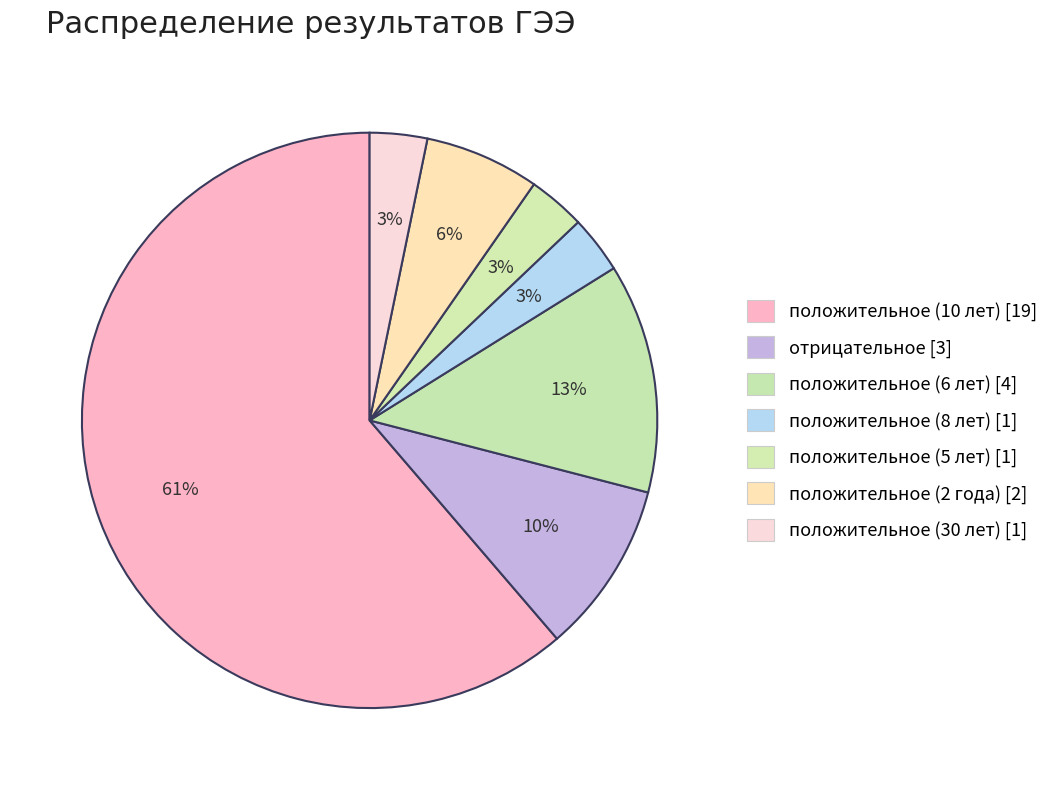

To the nearest percent, what portion does положительное (10 лет) represent?

61%